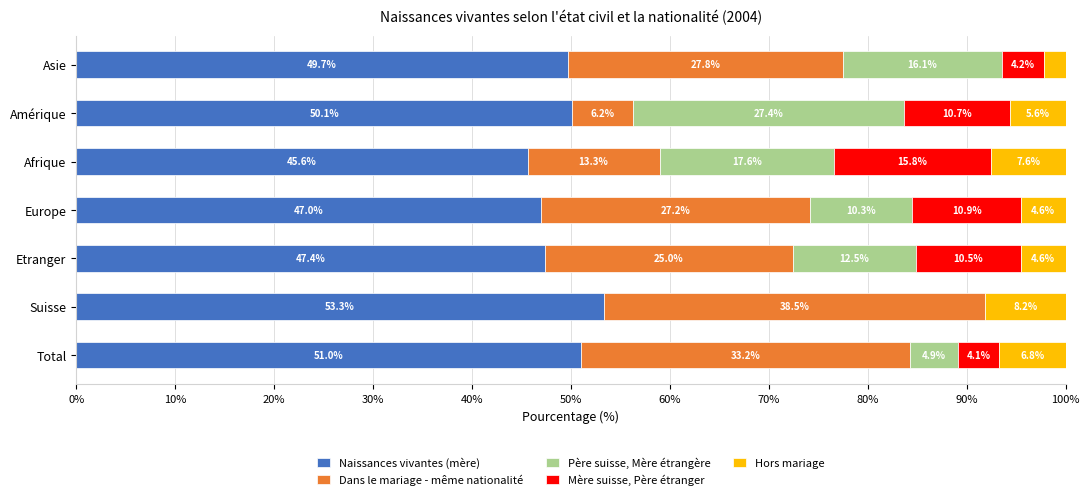

What is the total value across all series at Suisse?

100.0